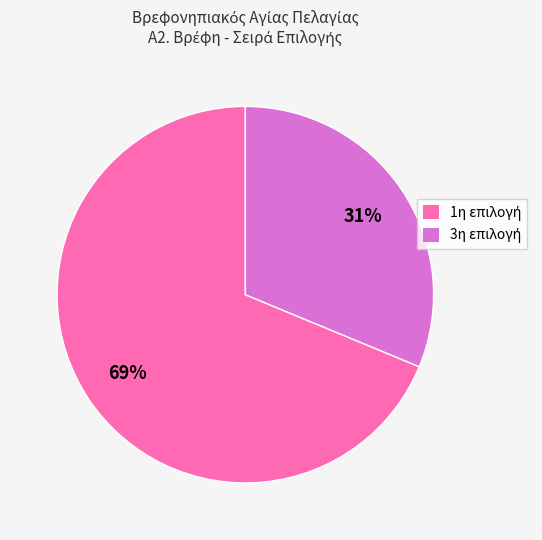

To the nearest percent, what is the average slice percentage?

50%